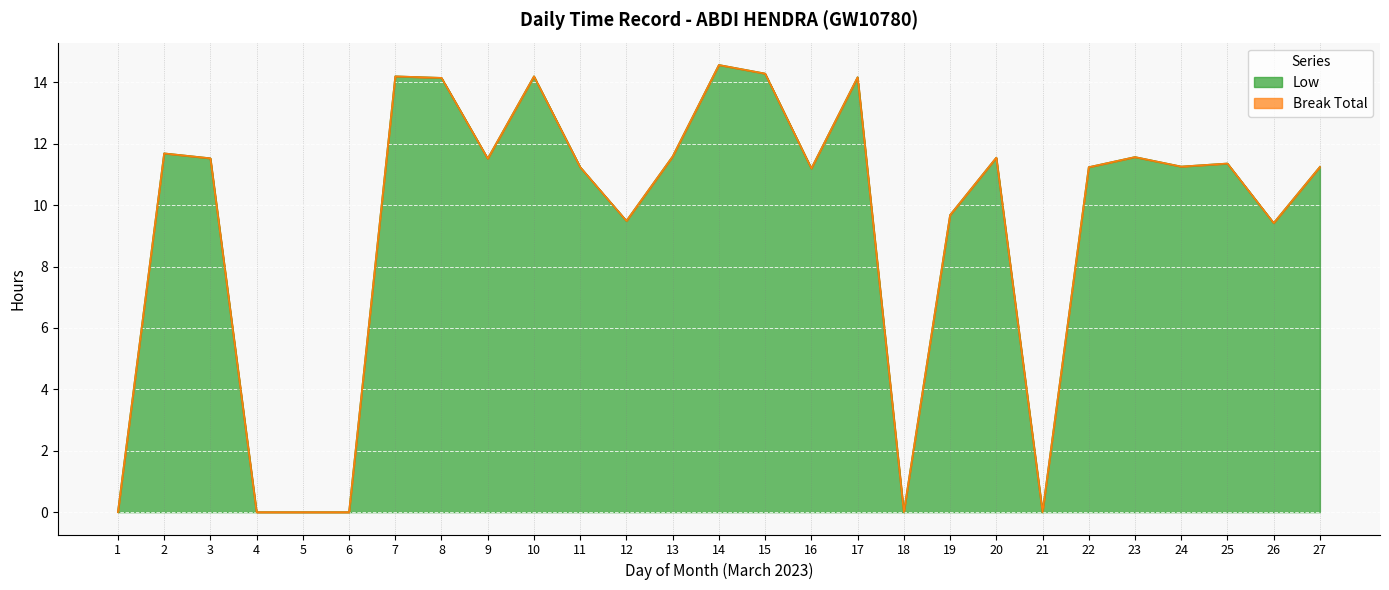

What is the value of the 24th point from the left?

11.3